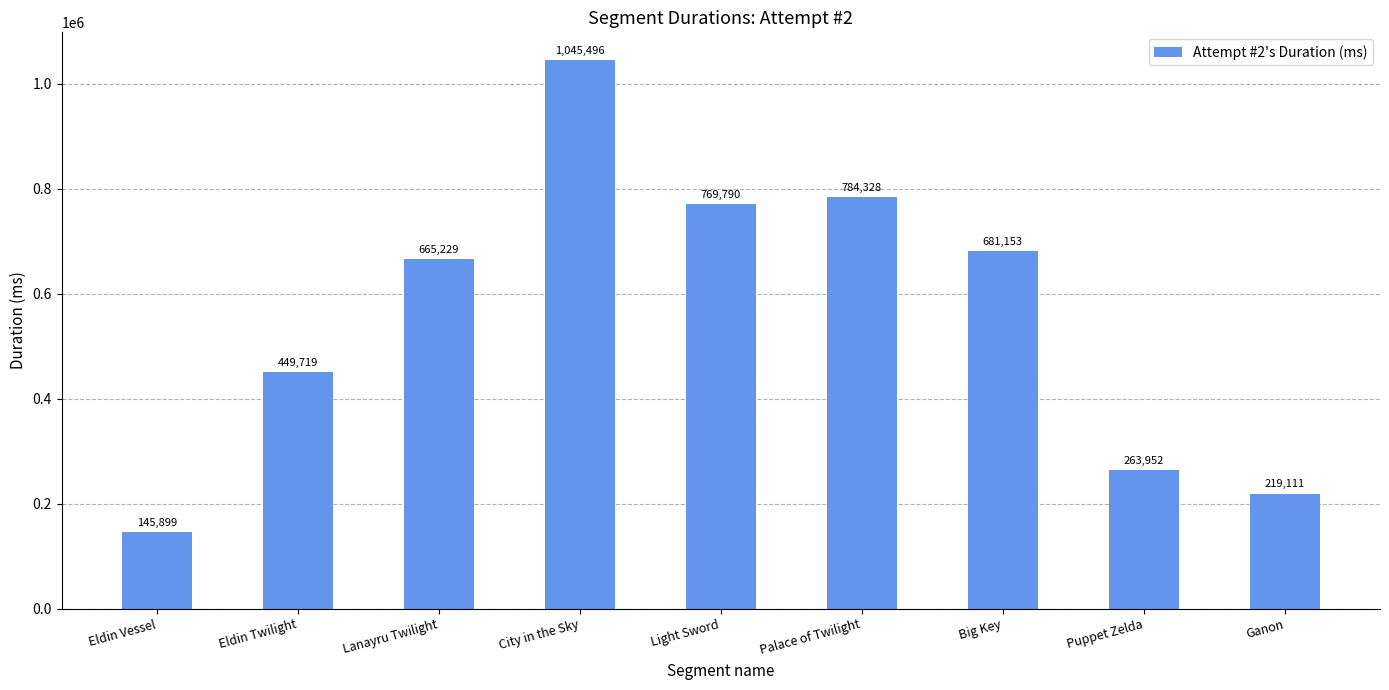

Where is the data nearest to the value 595697?

Lanayru Twilight